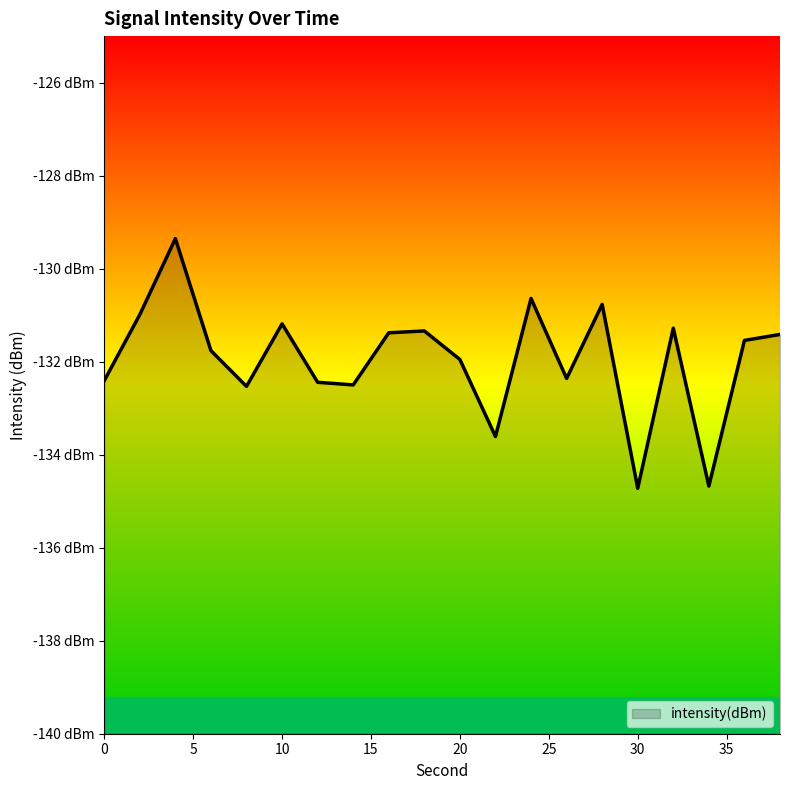

What is the average value?

-131.9